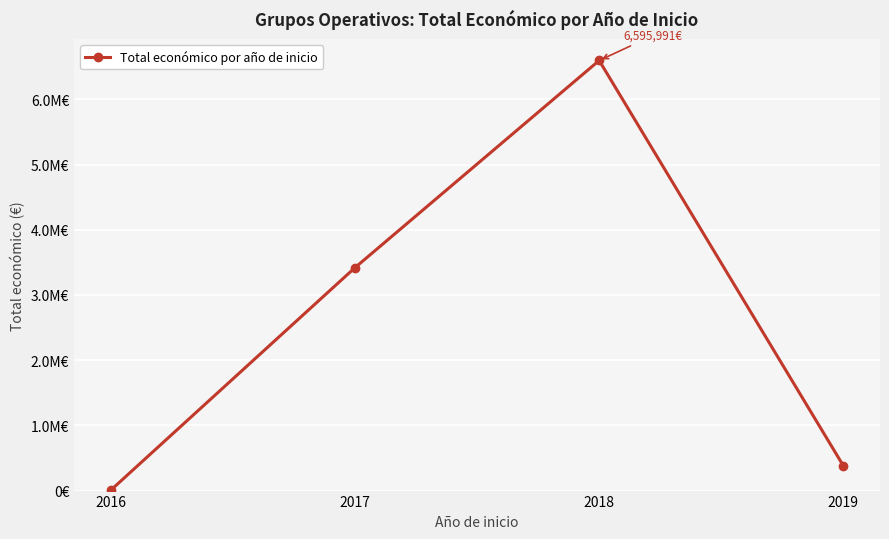

What is the sum of the values at 2017 and 2019?

3798540